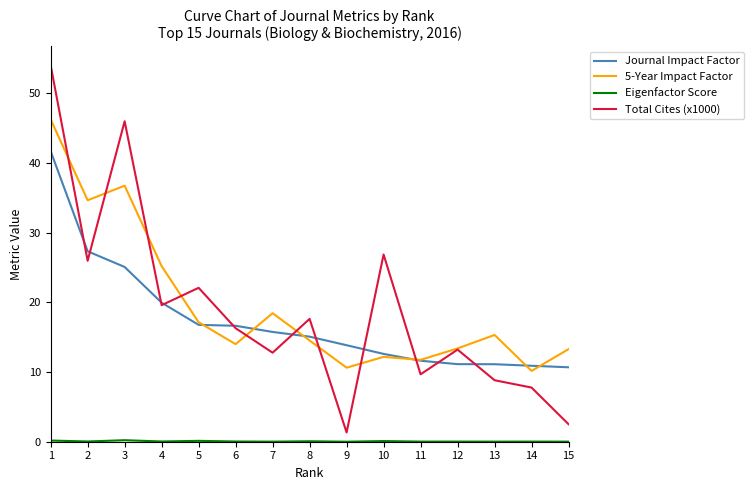

Which series has the largest range (max minus min)?

Total Cites (x1000)